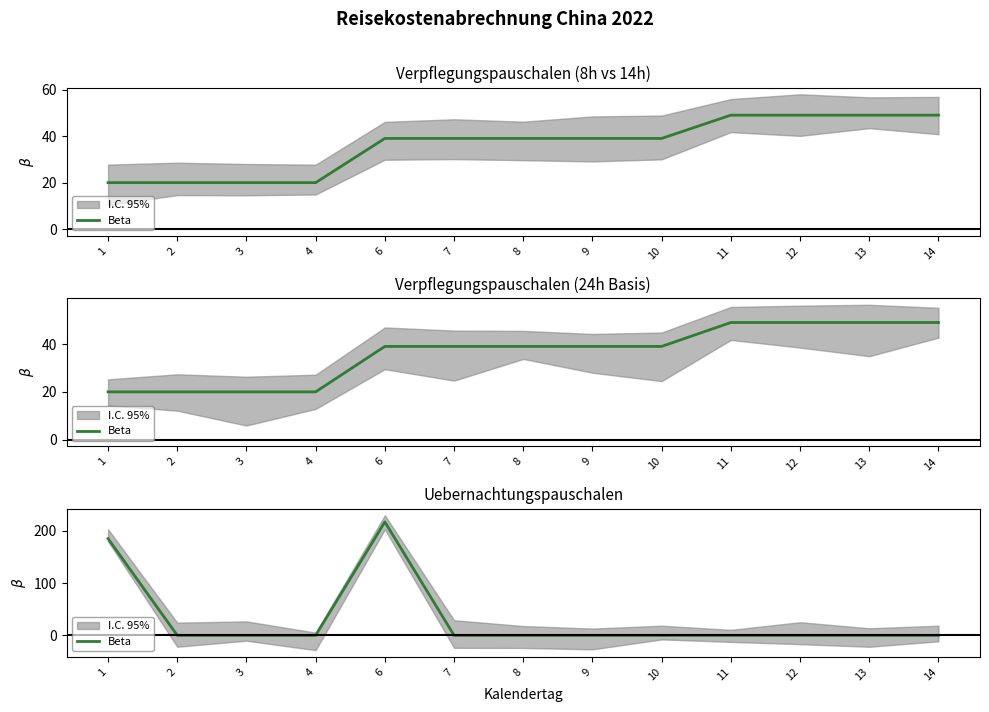

The chart shows a value of -109 at 9. True or false?

False